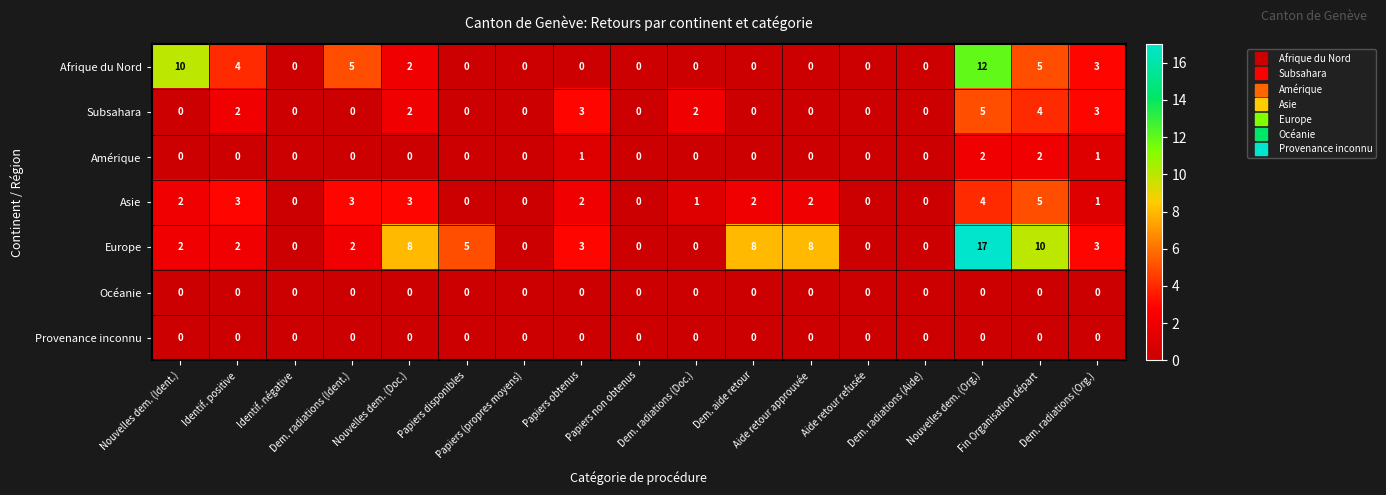

Which series has the largest total across all categories?

Europe